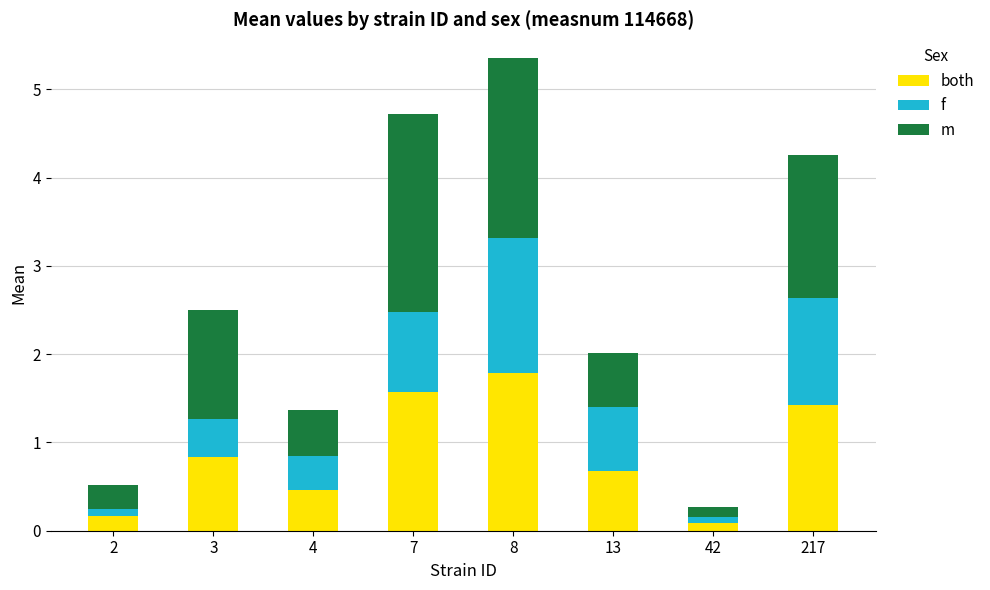

At which label does both reach its peak?

8